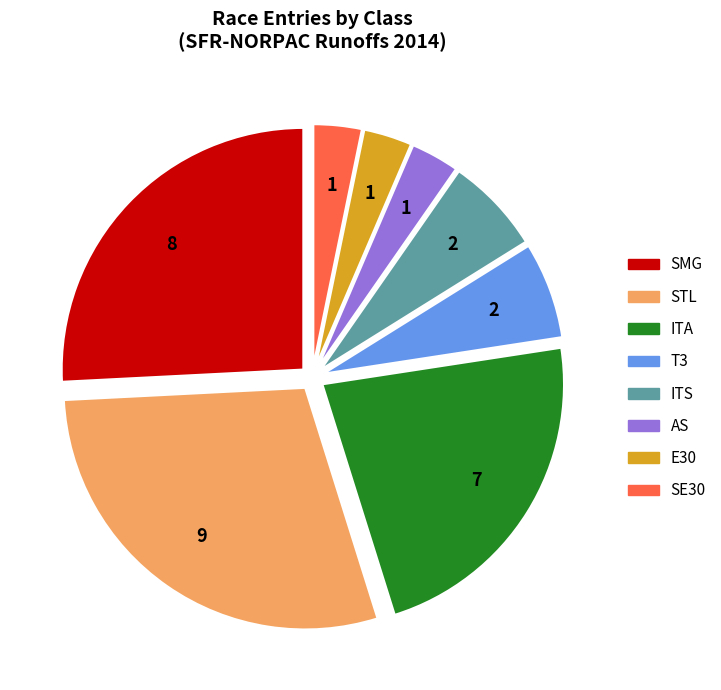

Is the sum of T3 and SMG greater than half?

No